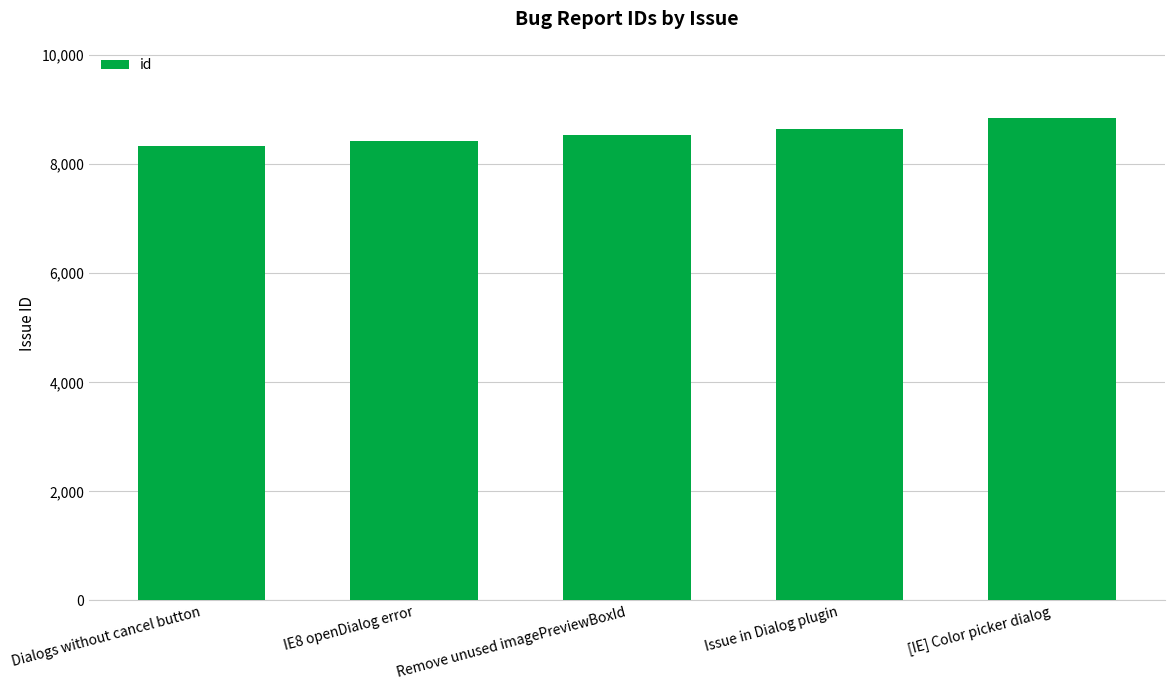

Between Issue in Dialog plugin and Remove unused imagePreviewBoxId, which is larger?

Issue in Dialog plugin